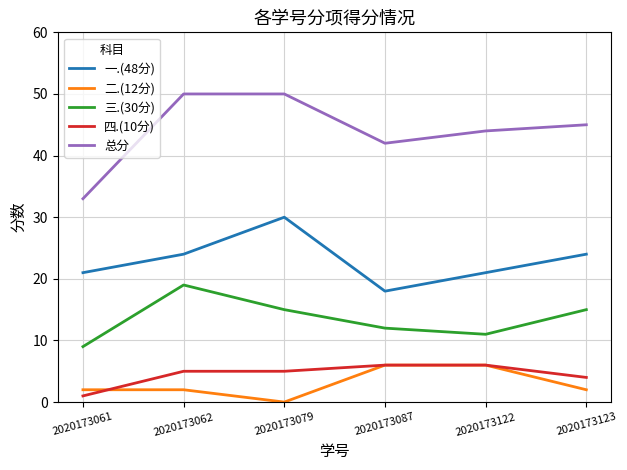

Count the number of categories in the chart.

6